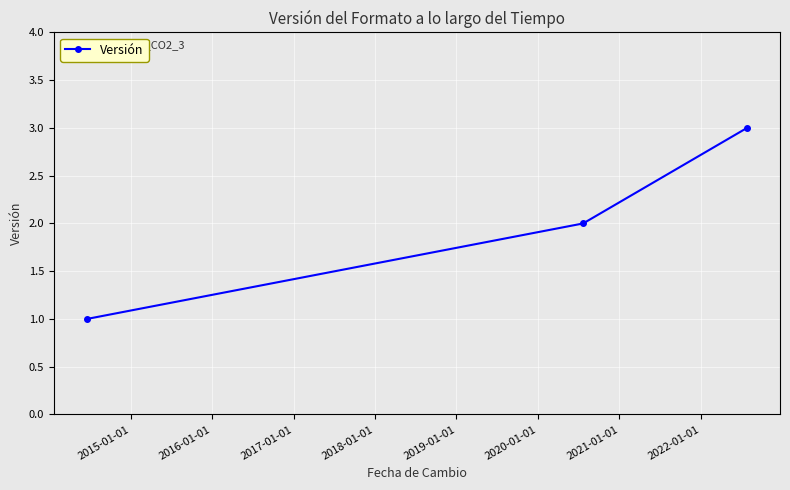

What is the sum of all values?

6